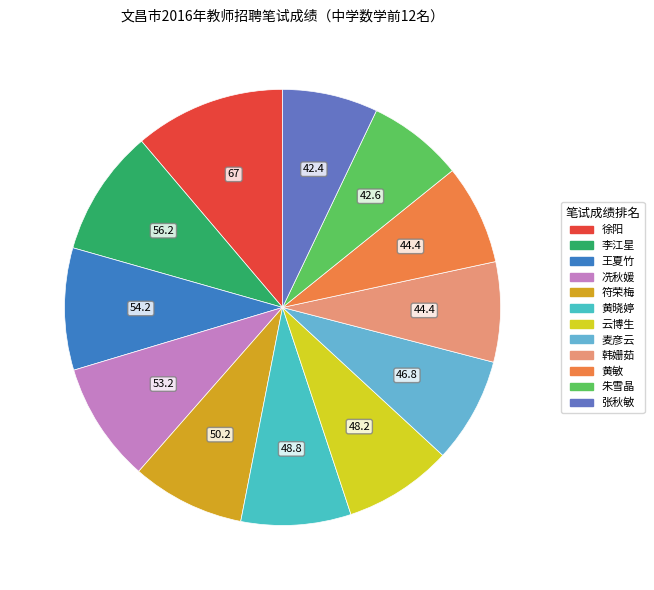

How many segments does this pie chart have?

12